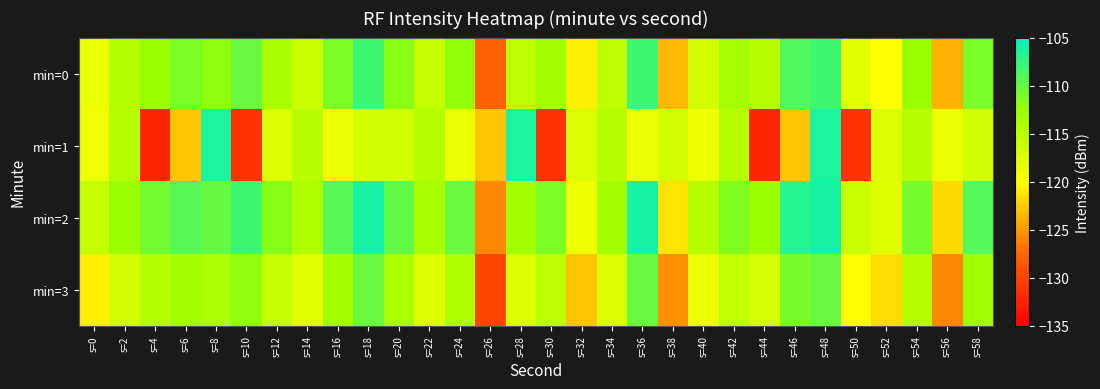

What is the total value across all series at s=10?

-461.5